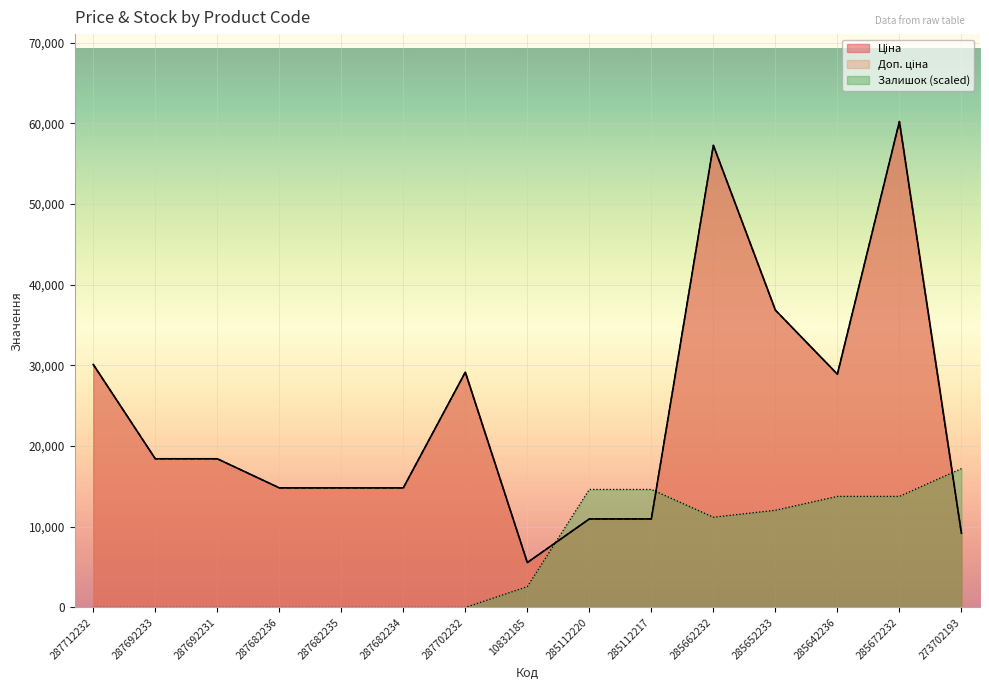

List the labels in order of Доп. ціна value, largest first.

285672232, 285662232, 285652233, 287712232, 287702232, 285642236, 287692233, 287692231, 287682236, 287682235, 287682234, 285112220, 285112217, 273702193, 10832185